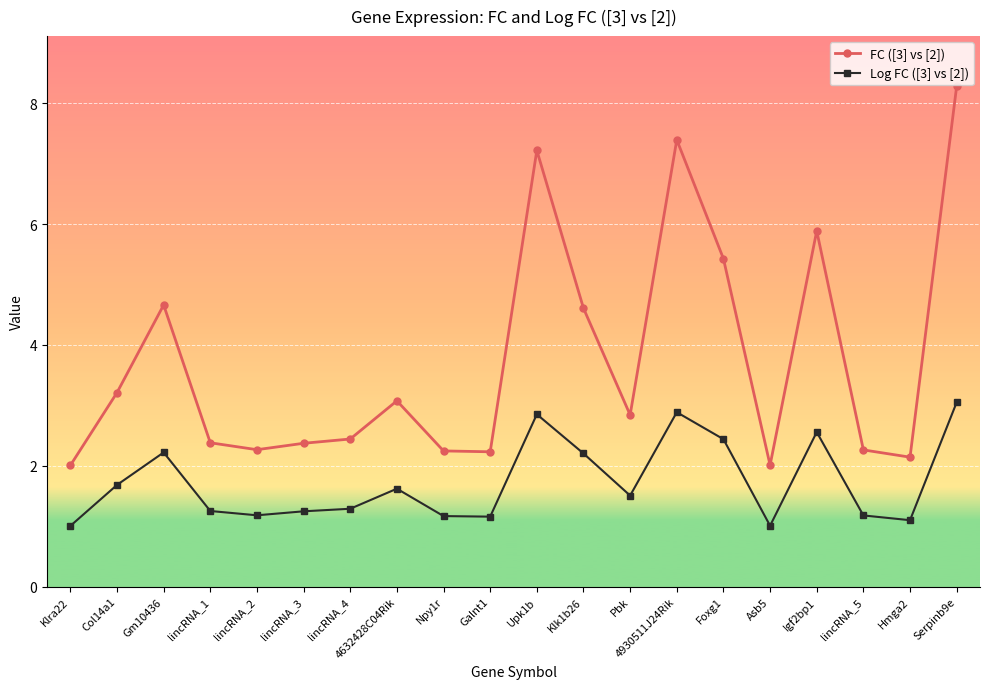

True or false: Log FC ([3] vs [2]) and FC ([3] vs [2]) cross at least once.

False